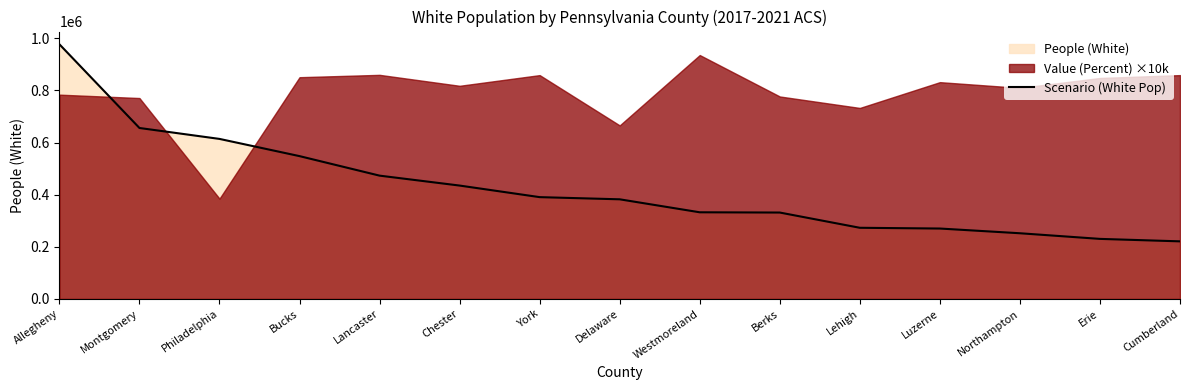

What is the approximate value at Westmoreland, to the nearest 10?

332530